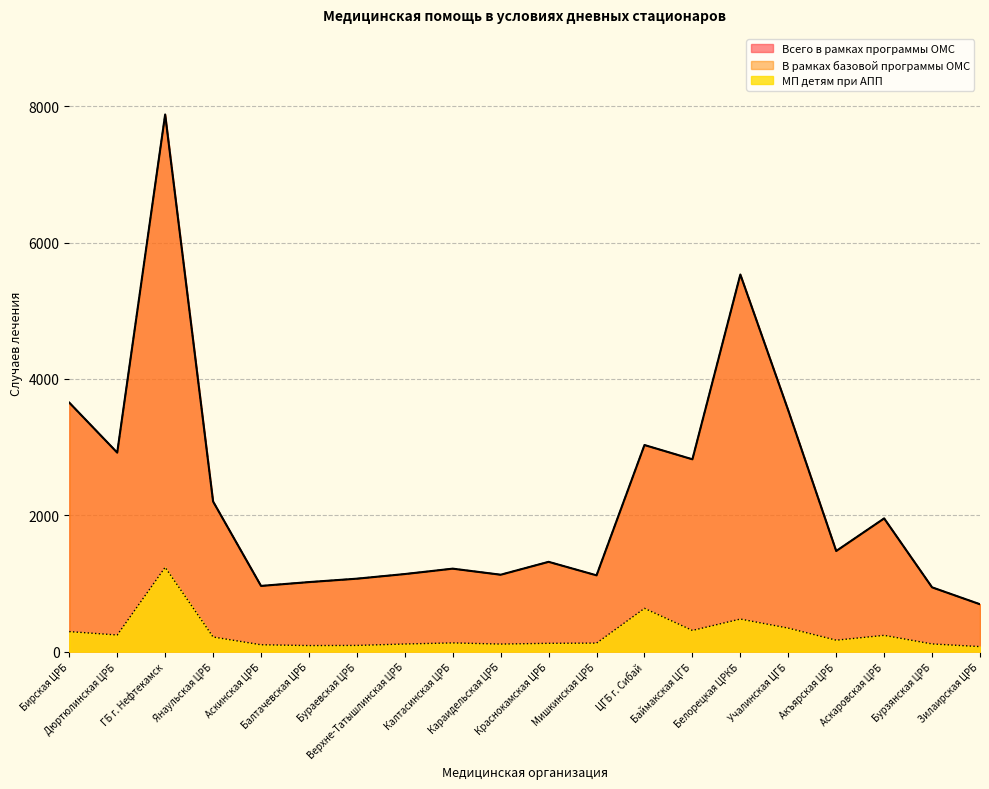

Reading left to right, transcribe all the data shown in this chart.

Всего в рамках программы ОМС: Бирская ЦРБ=3652	Дюртюлинская ЦРБ=2919	ГБ г. Нефтекамск=7878	Янаульская ЦРБ=2202	Аскинская ЦРБ=964	Балтачевская ЦРБ=1020	Бураевская ЦРБ=1070	Верхне-Татышлинская ЦРБ=1138	Калтасинская ЦРБ=1217	Караидельская ЦРБ=1128	Краснокамская ЦРБ=1317	Мишкинская ЦРБ=1119	ЦГБ г. Сибай=3030	Баймакская ЦГБ=2821	Белорецкая ЦРКБ=5531	Учалинская ЦГБ=3537	Акъярская ЦРБ=1476	Аскаровская ЦРБ=1954	Бурзянская ЦРБ=943	Зилаирская ЦРБ=695
В рамках базовой программы ОМС: Бирская ЦРБ=3652	Дюртюлинская ЦРБ=2919	ГБ г. Нефтекамск=7878	Янаульская ЦРБ=2202	Аскинская ЦРБ=964	Балтачевская ЦРБ=1020	Бураевская ЦРБ=1070	Верхне-Татышлинская ЦРБ=1138	Калтасинская ЦРБ=1217	Караидельская ЦРБ=1128	Краснокамская ЦРБ=1317	Мишкинская ЦРБ=1119	ЦГБ г. Сибай=3030	Баймакская ЦГБ=2821	Белорецкая ЦРКБ=5531	Учалинская ЦГБ=3537	Акъярская ЦРБ=1476	Аскаровская ЦРБ=1954	Бурзянская ЦРБ=943	Зилаирская ЦРБ=695
МП детям при АПП: Бирская ЦРБ=294	Дюртюлинская ЦРБ=244	ГБ г. Нефтекамск=1237	Янаульская ЦРБ=215	Аскинская ЦРБ=101	Балтачевская ЦРБ=89	Бураевская ЦРБ=91	Верхне-Татышлинская ЦРБ=112	Калтасинская ЦРБ=128	Караидельская ЦРБ=111	Краснокамская ЦРБ=122	Мишкинская ЦРБ=125	ЦГБ г. Сибай=635	Баймакская ЦГБ=311	Белорецкая ЦРКБ=478	Учалинская ЦГБ=345	Акъярская ЦРБ=168	Аскаровская ЦРБ=239	Бурзянская ЦРБ=113	Зилаирская ЦРБ=74